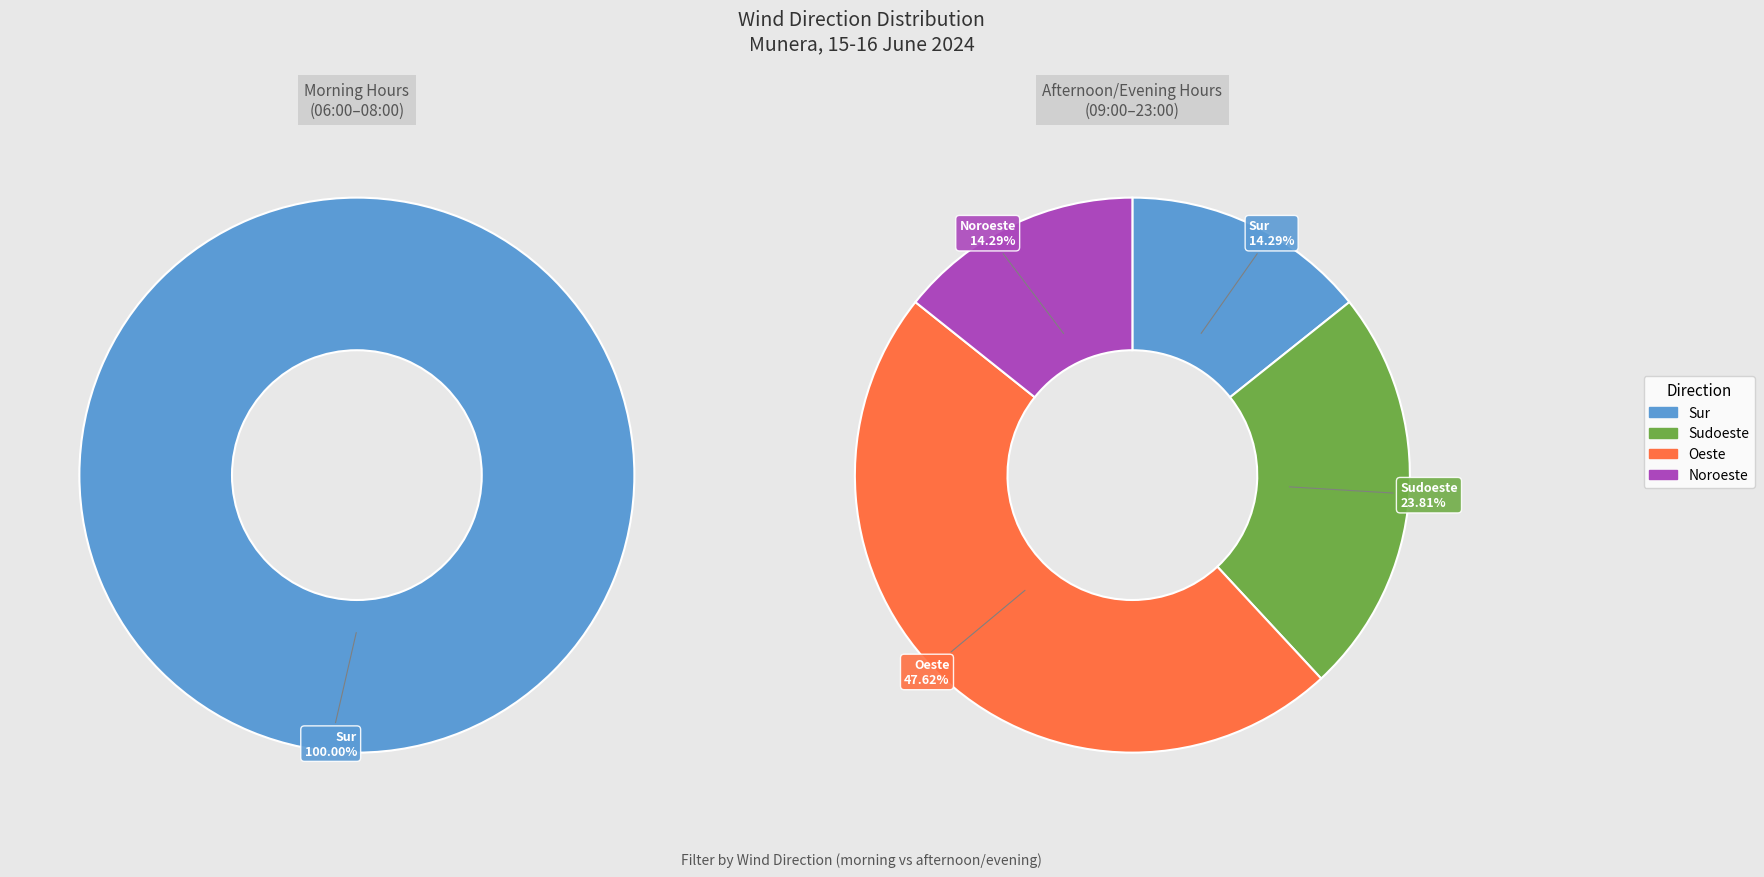

Rank the categories by value from lowest to highest.

Noroeste, Sudoeste, Sur, Oeste